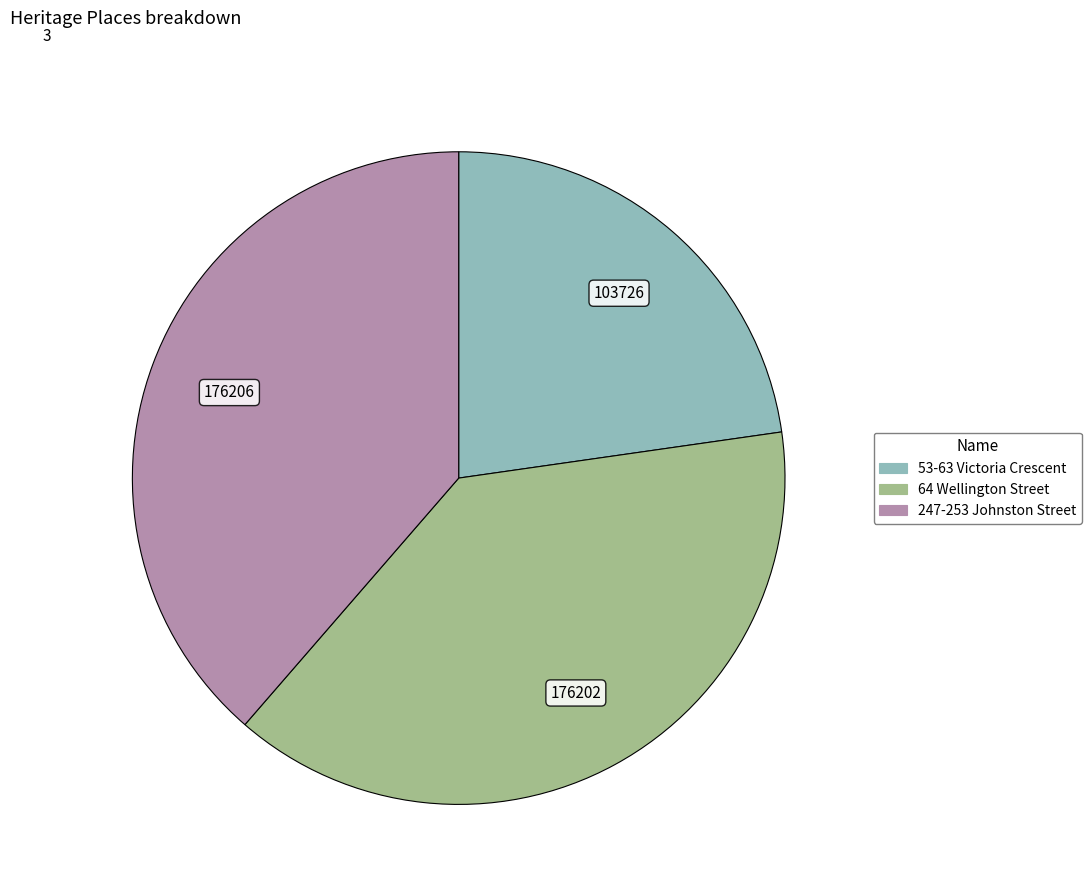

Which slice is the smallest?

53-63 Victoria Crescent